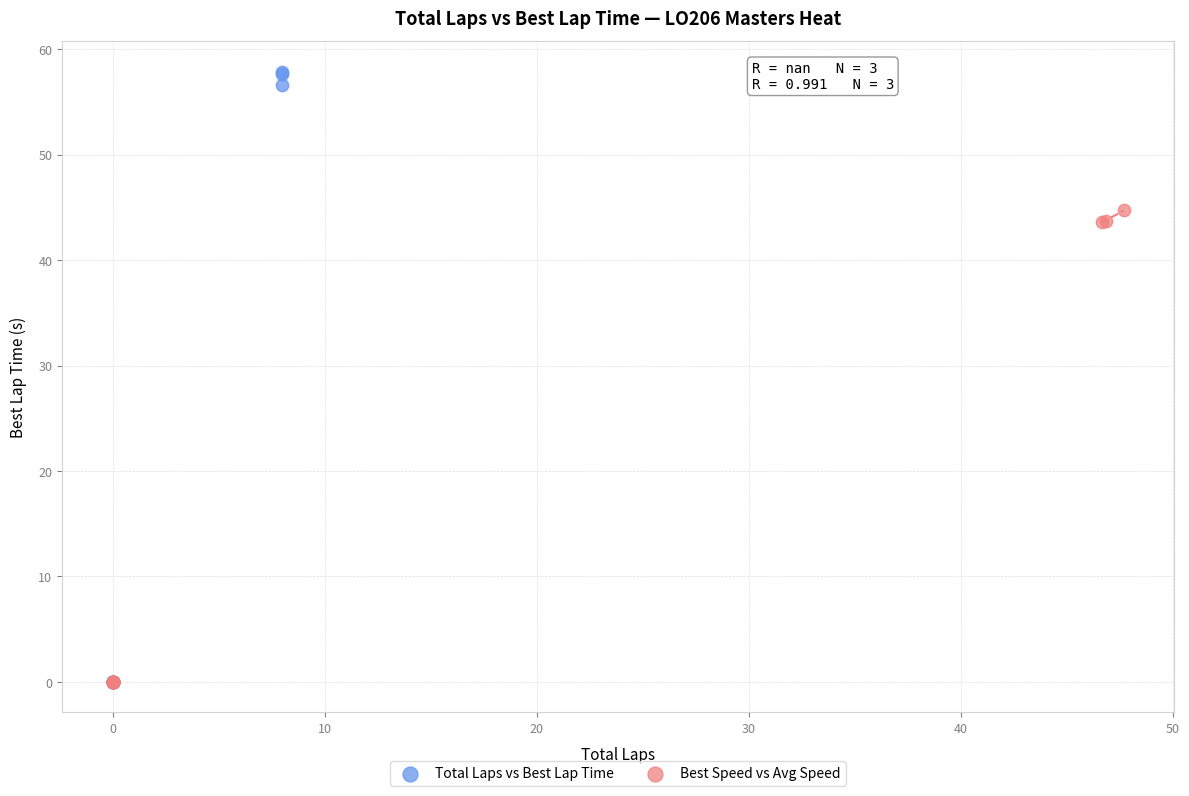

Which series has the widest spread of Y values?

Total Laps vs Best Lap Time